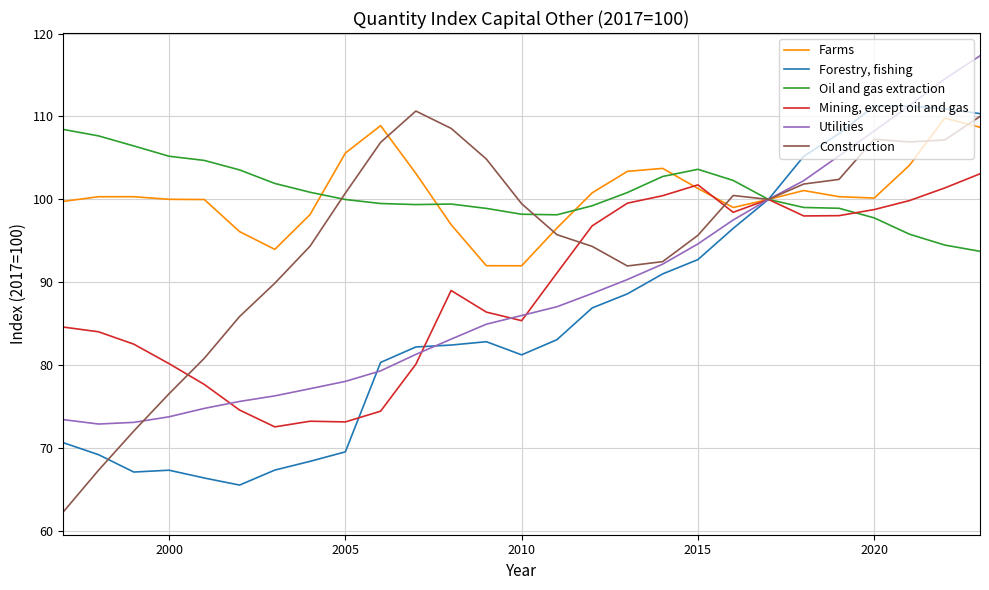

Rank the series by their maximum value, from lowest to highest.

Mining, except oil and gas, Oil and gas extraction, Farms, Construction, Forestry, fishing, Utilities